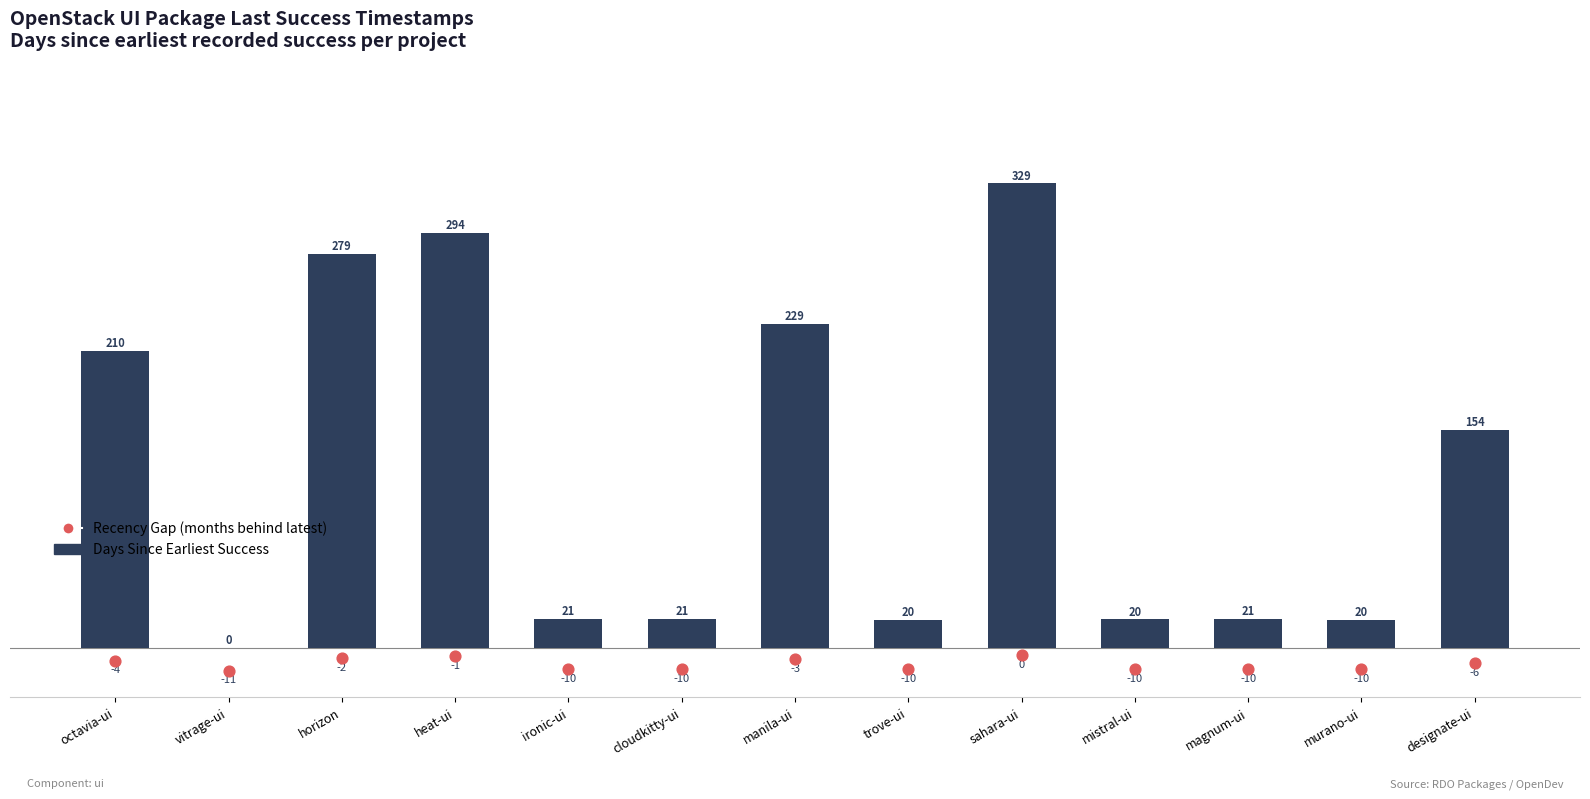

Approximately how many times larger is the value at murano-ui compared to designate-ui?

0.1